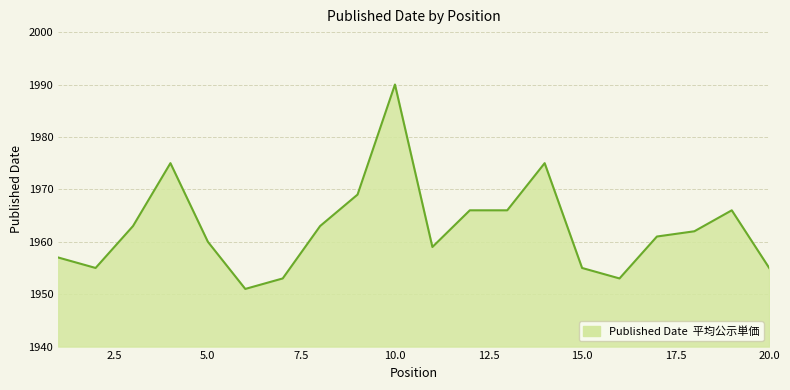

What is the smallest value displayed?

1951